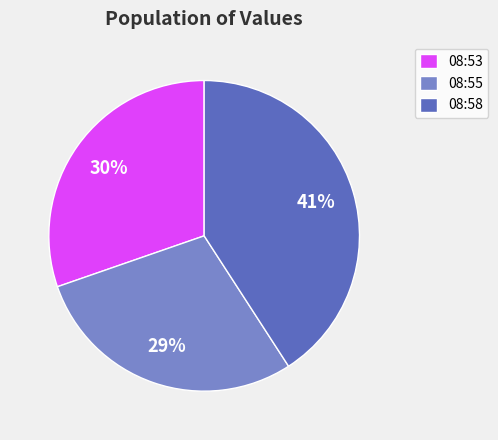

Which category has the biggest portion of the pie?

08:58